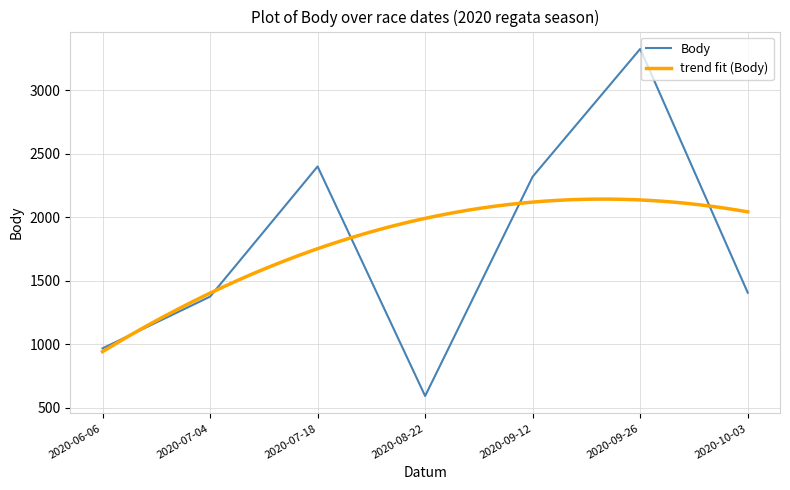

What is the label of the 5th point from the right?

2020-07-18